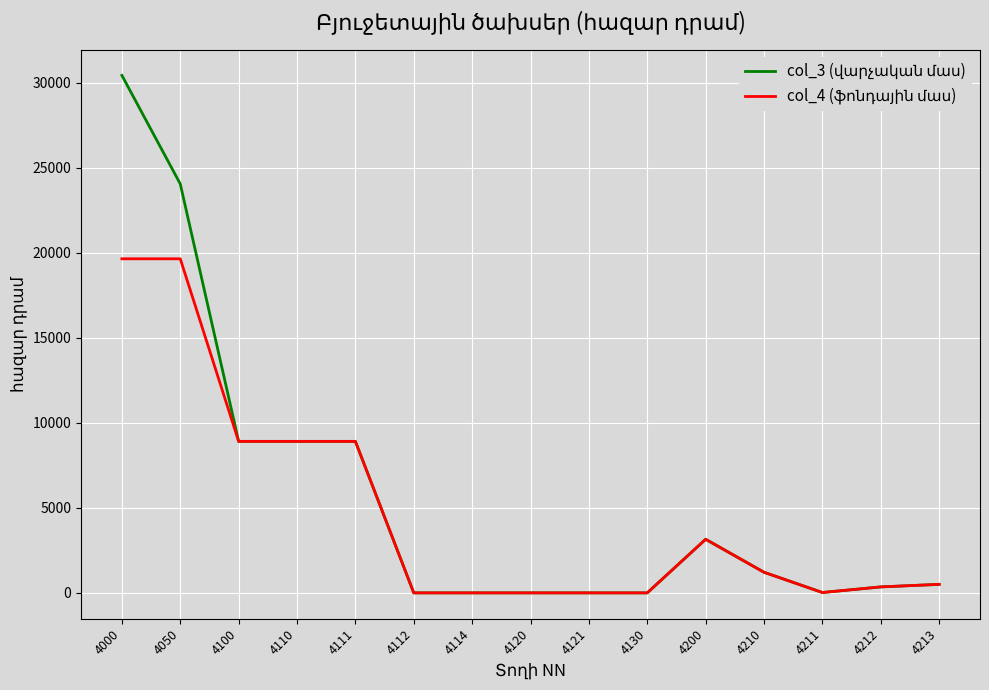

Which category has the highest value across all series?

4000